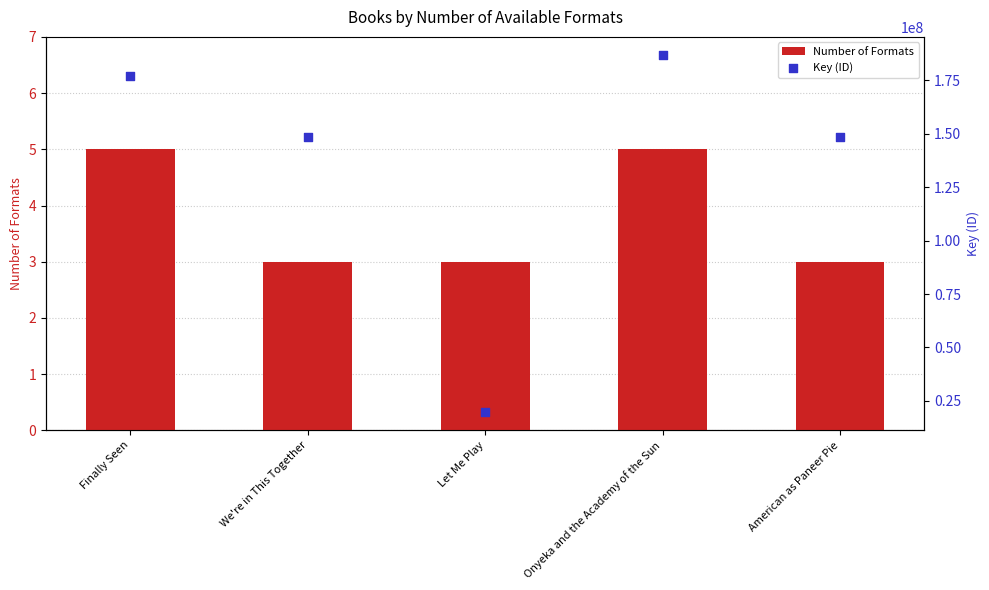

Which series has the widest spread of Y values?

Key (ID)